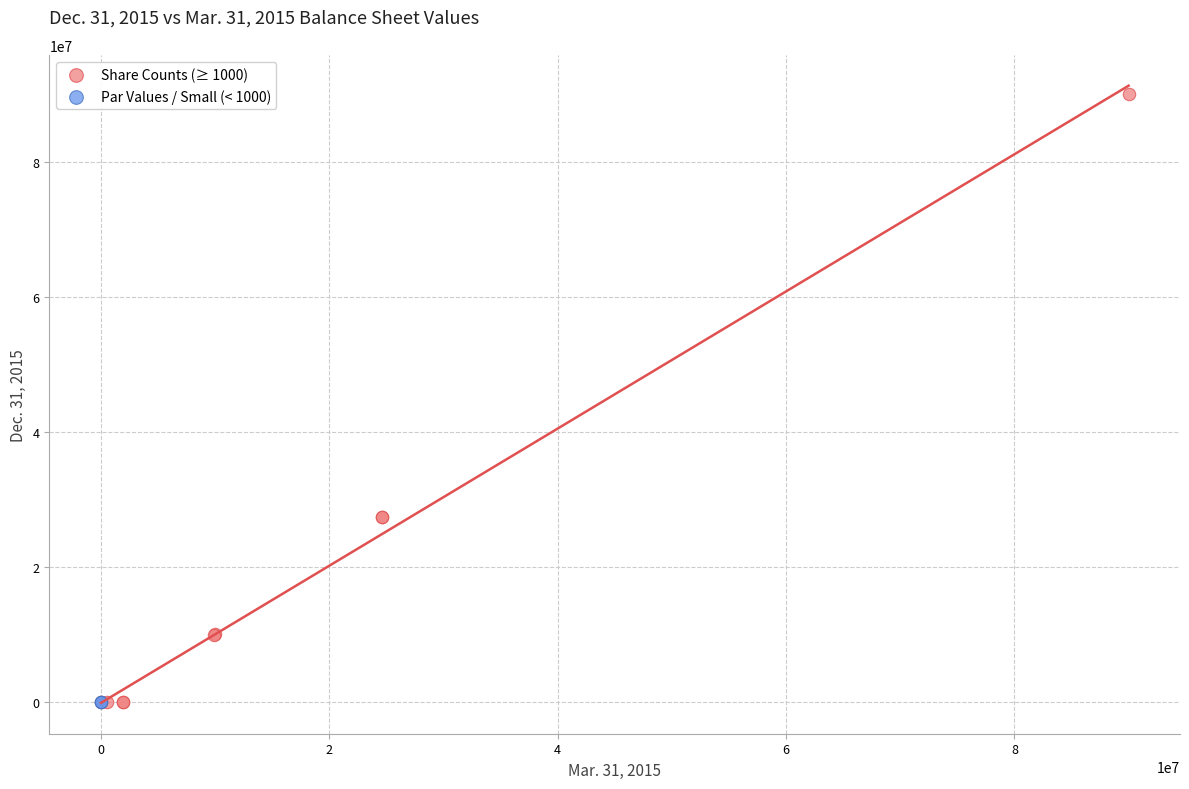

Which series contains the highest Y value?

Share Counts (≥ 1000)